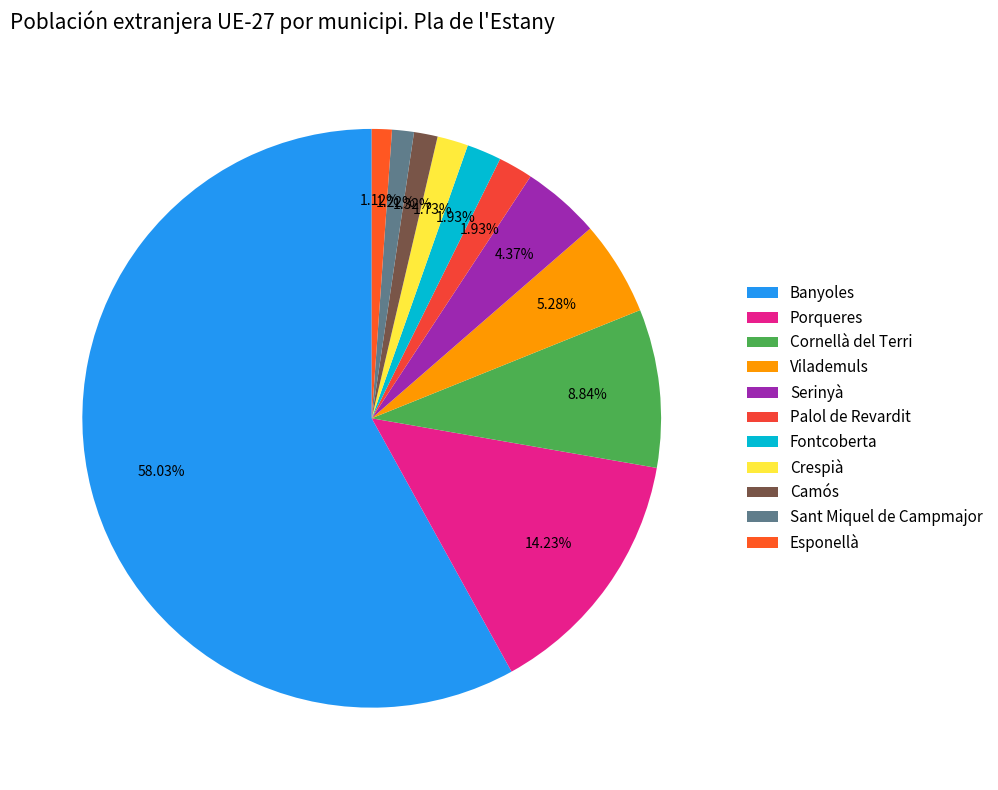

Is it true that Esponellà is 13% of the pie?

False